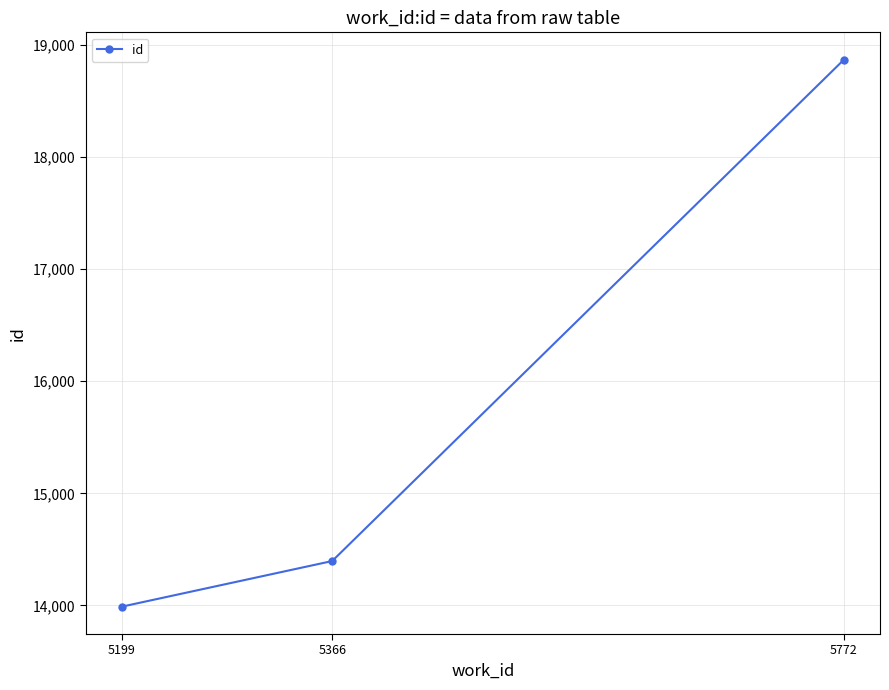

Read the value at 5199, to the nearest 100.

14000